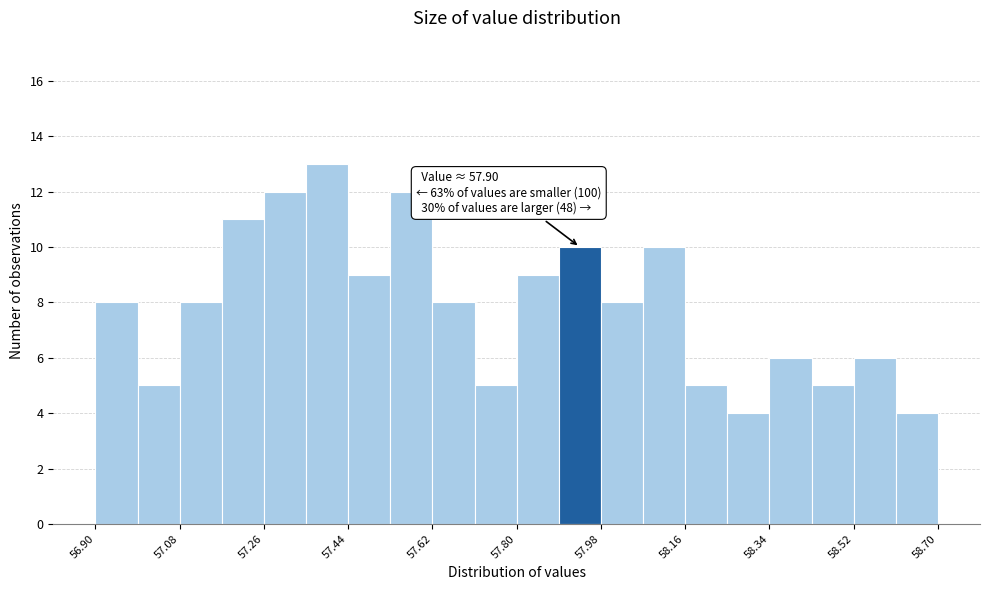

Which range on the x-axis has the tallest bar?

57.35 to 57.44